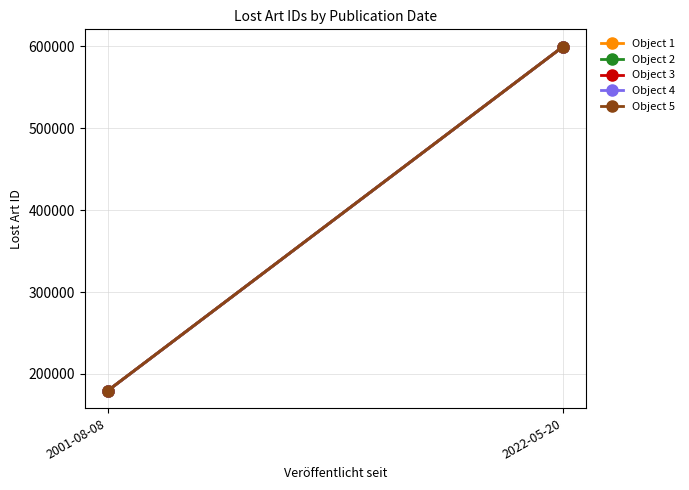

Is this an area chart (filled region under the line)?

No